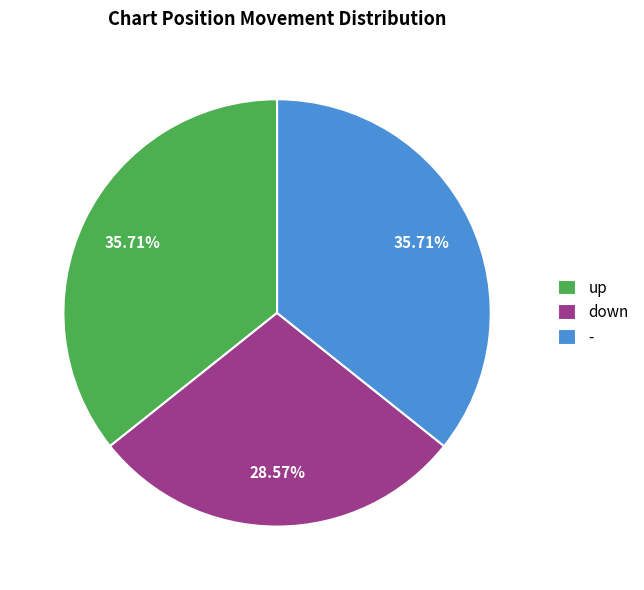

Does any single category account for the majority?

No